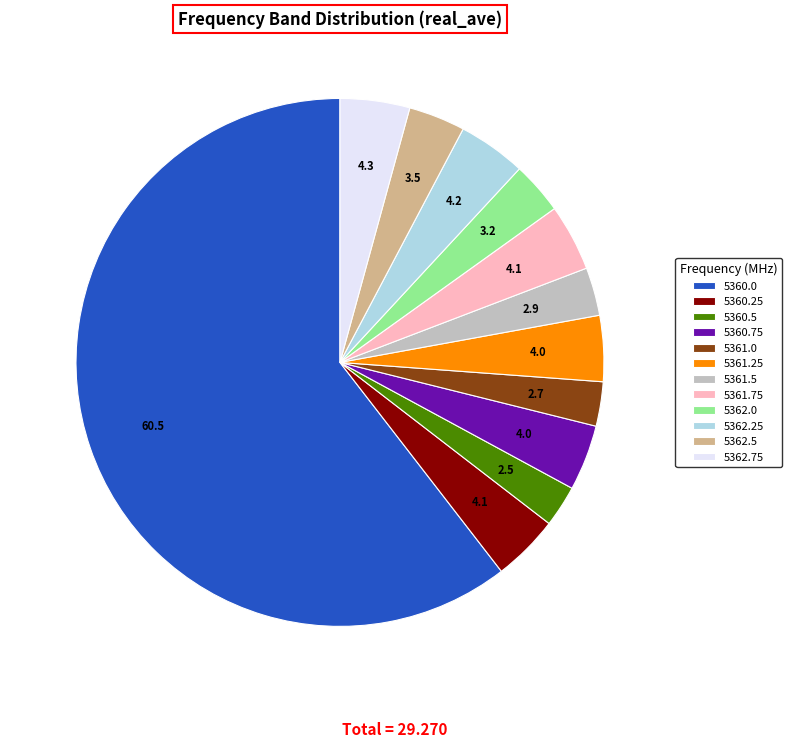

What is the majority slice?

5360.0